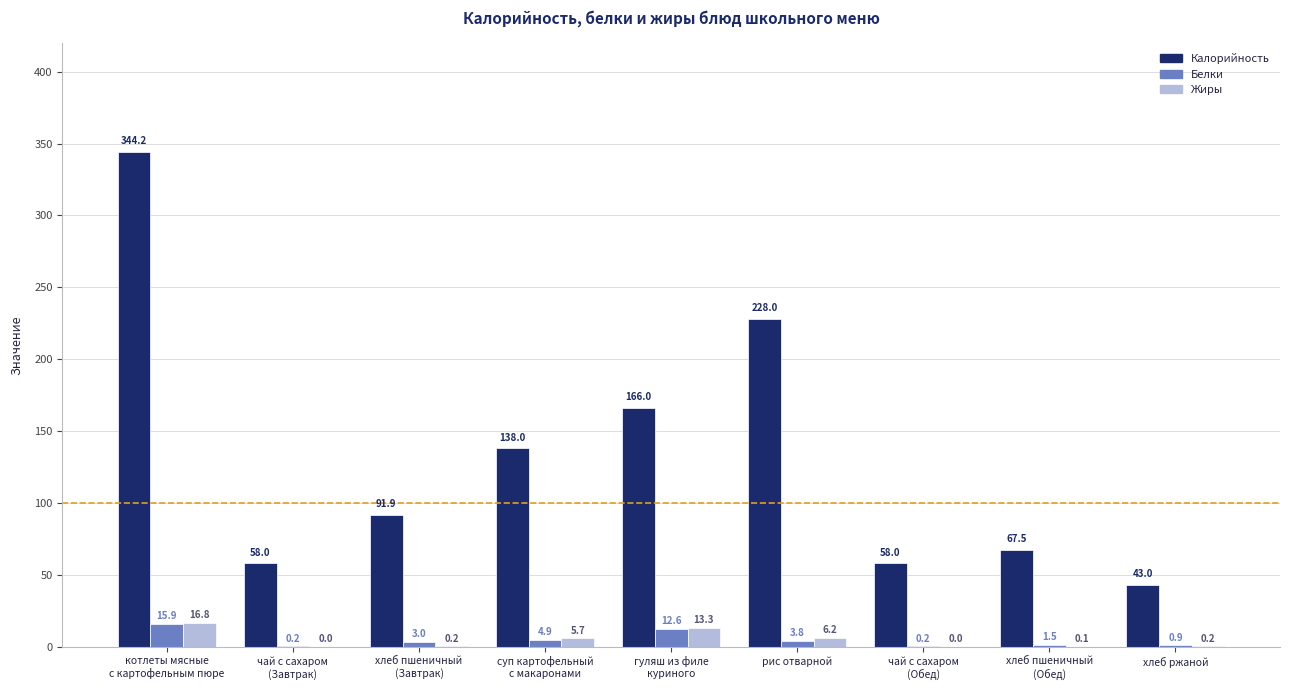

How many categories are shown in the chart?

9